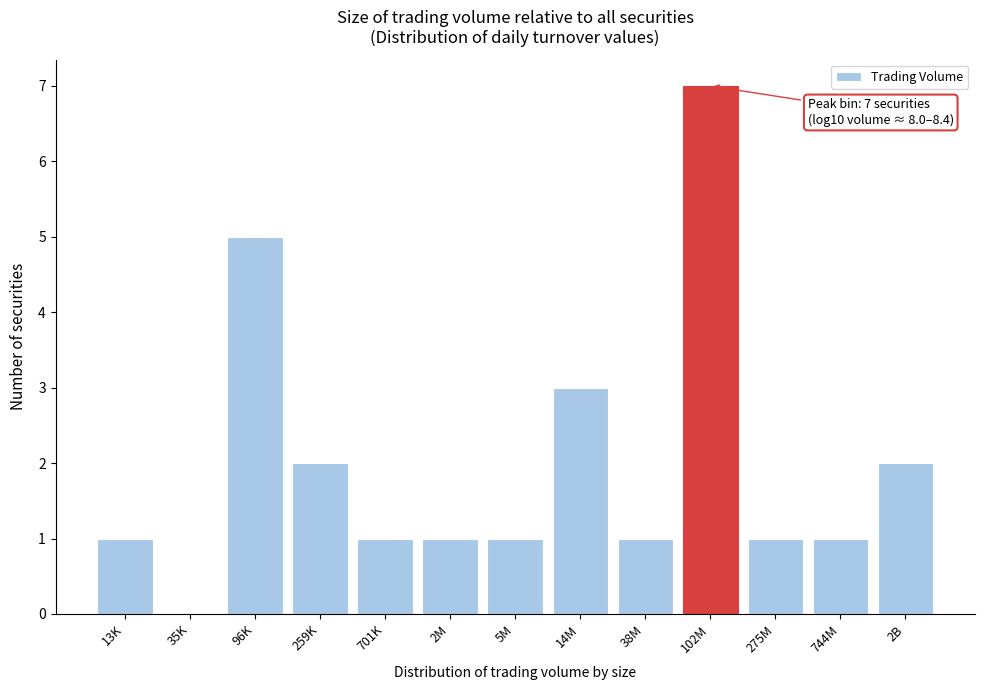

Reading left to right, extract all data points from this chart.

13K=1	35K=0	96K=5	259K=2	701K=1	2M=1	5M=1	14M=3	38M=1	102M=7	275M=1	744M=1	2B=2